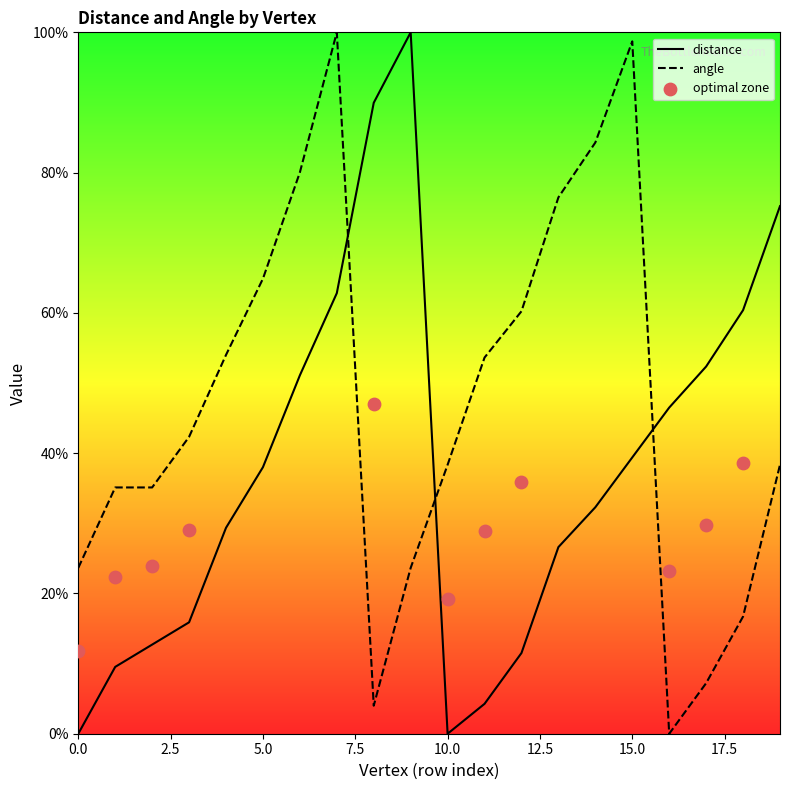

Which series reaches the minimum Y coordinate?

distance